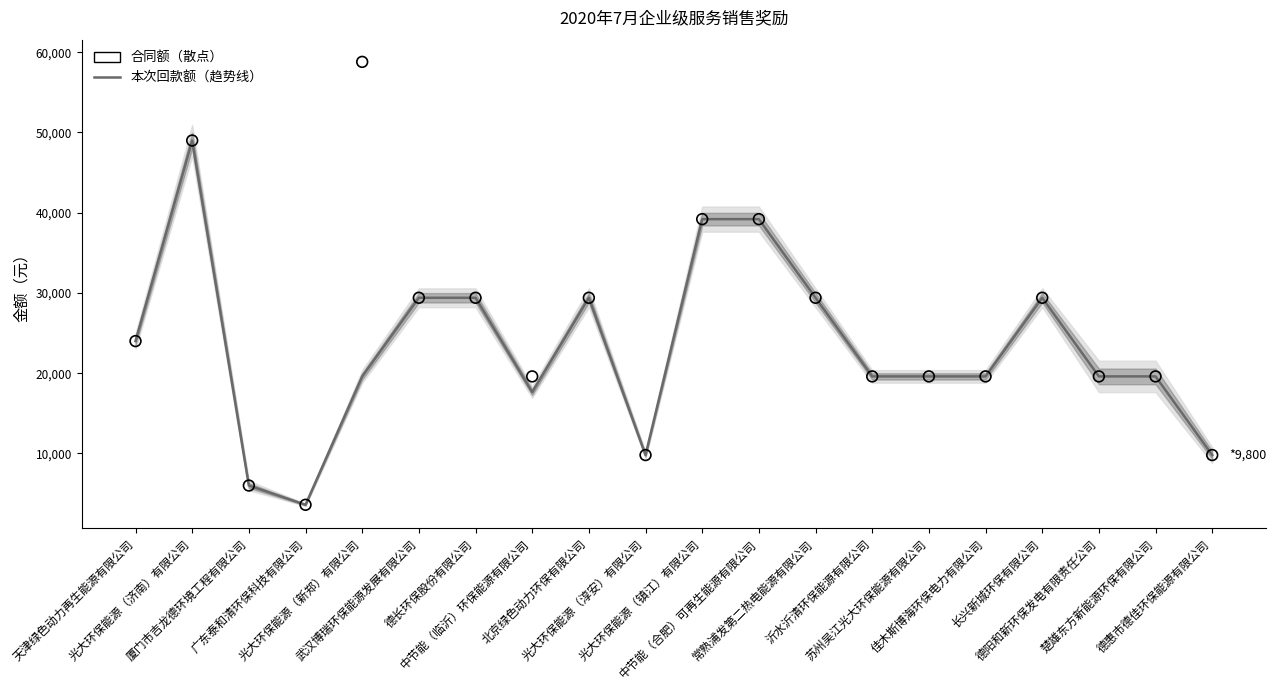

Which series contains the highest Y value?

合同额